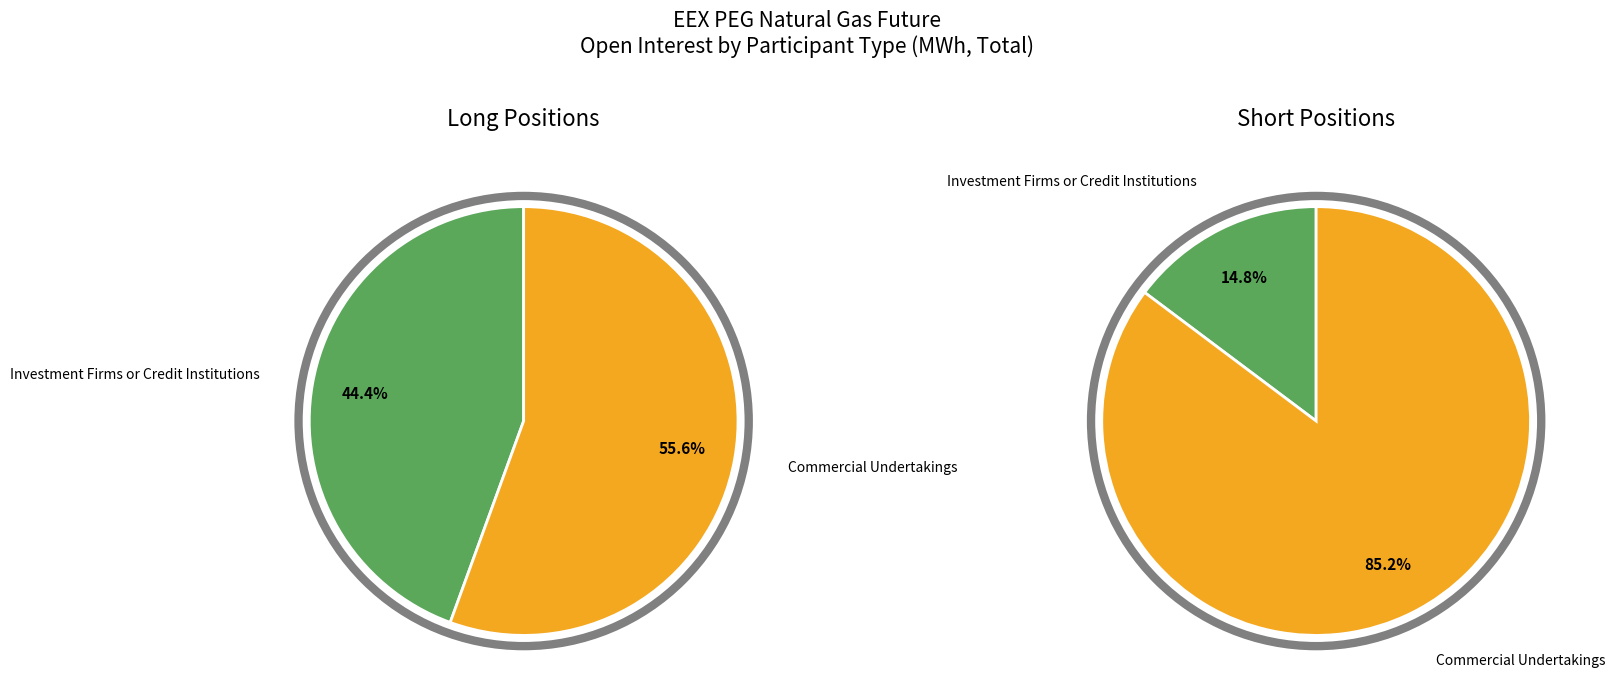

Which slice is the largest?

Commercial Undertakings